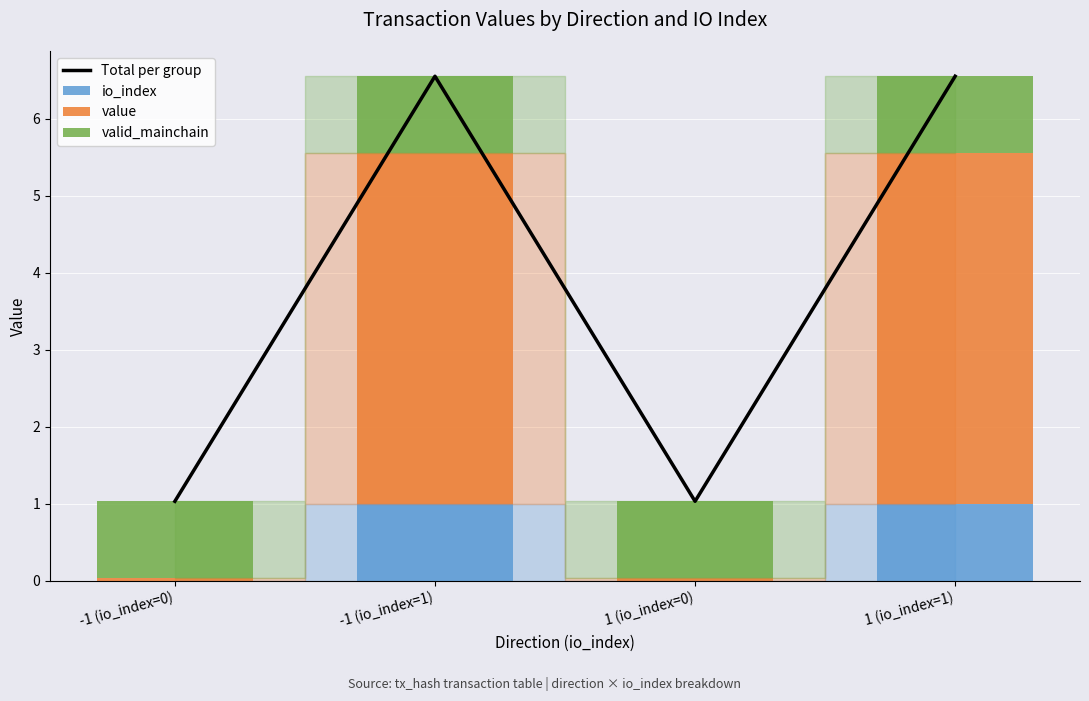

Read the Total per group value at -1 (io_index=1).

6.6